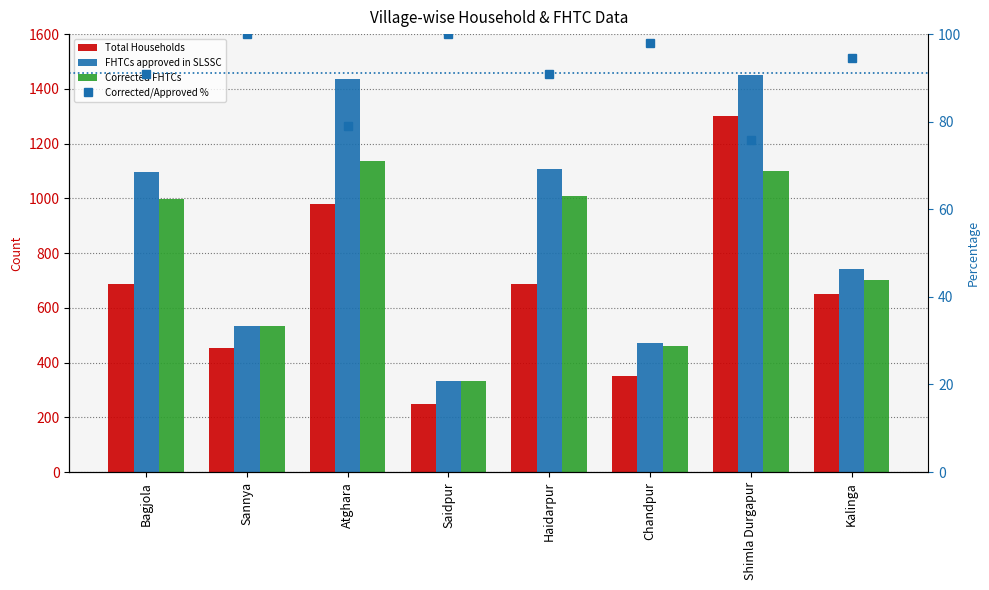

Between Sannya and Haidarpur, which series saw the biggest shift?

FHTCs approved in SLSSC